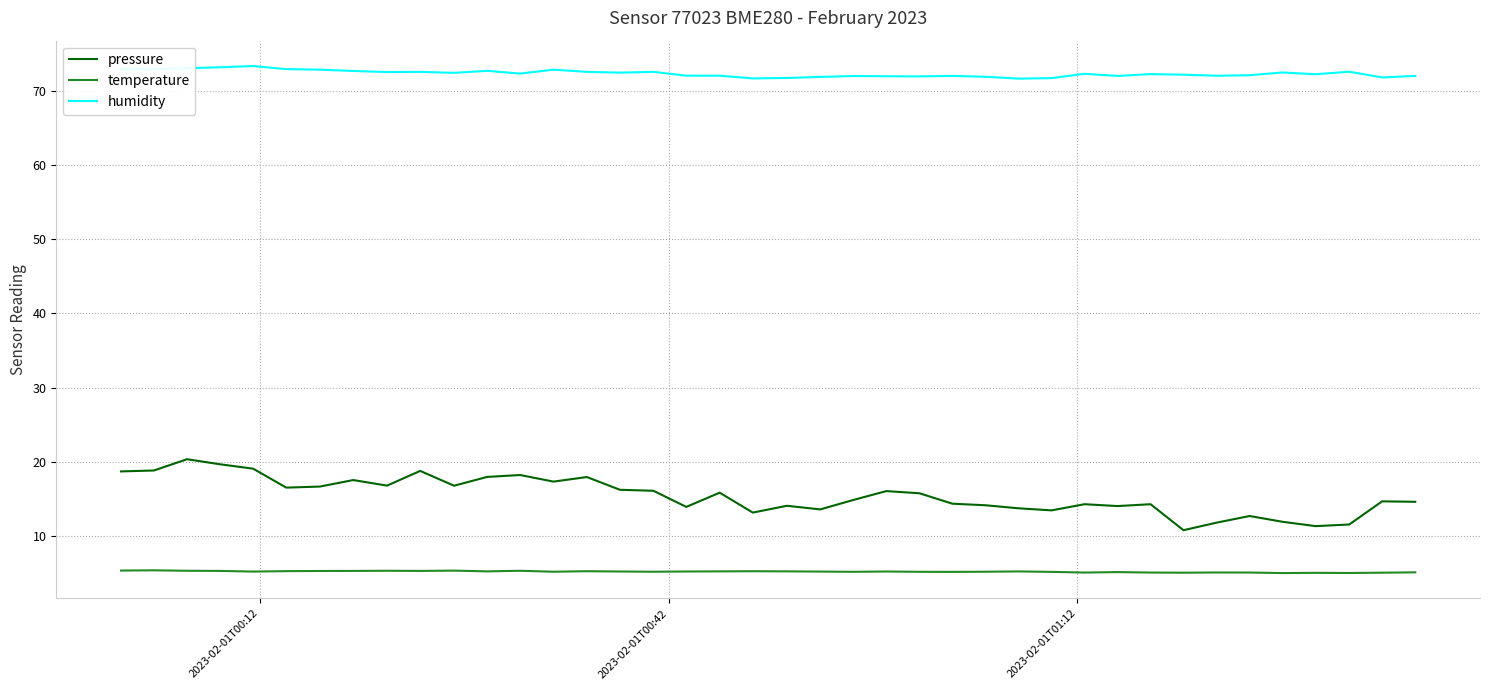

True or false: pressure and humidity cross at least once.

False